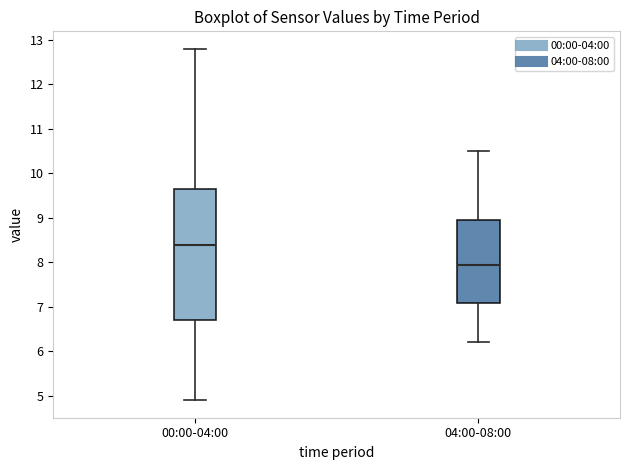

Reading left to right, transcribe this box plot: for each box, give where its median line is, the range the box spans, and where its two whiskers end, as read against the y-axis. The values are not printed on the chart, so give them approximately, as read against the axis.

00:00-04:00: median 8.4, box 6.7 to 9.7, whiskers 4.9 to 12.8
04:00-08:00: median 8.0, box 7.1 to 9.0, whiskers 6.2 to 10.5